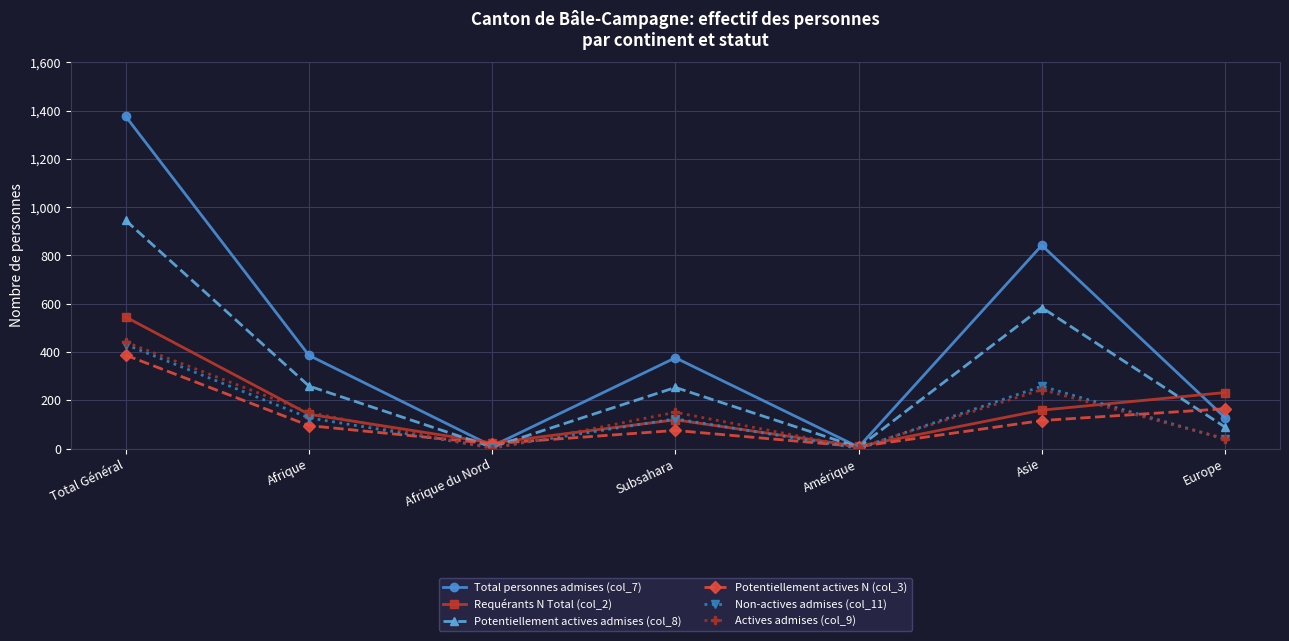

How many interior local peaks does the Non-actives admises (col_11) series have?

2